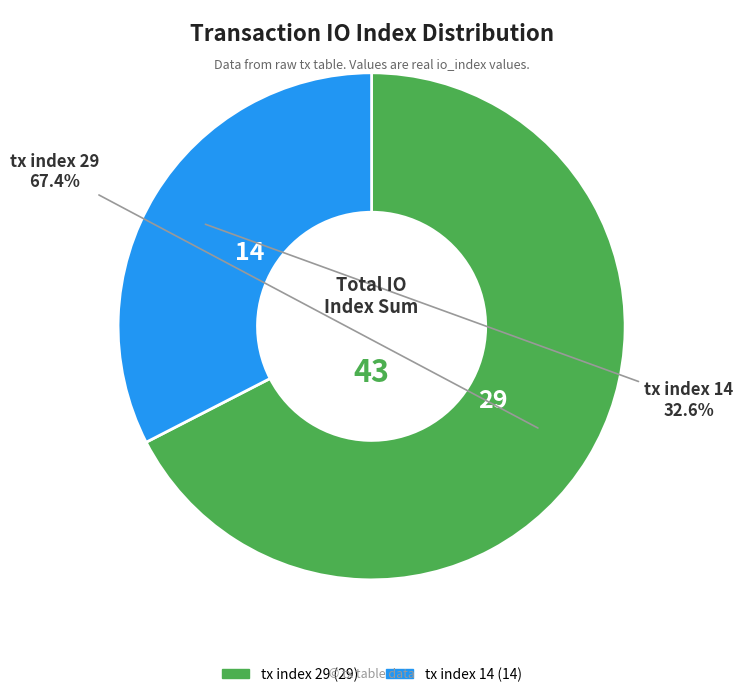

Is there a majority slice in this chart?

Yes